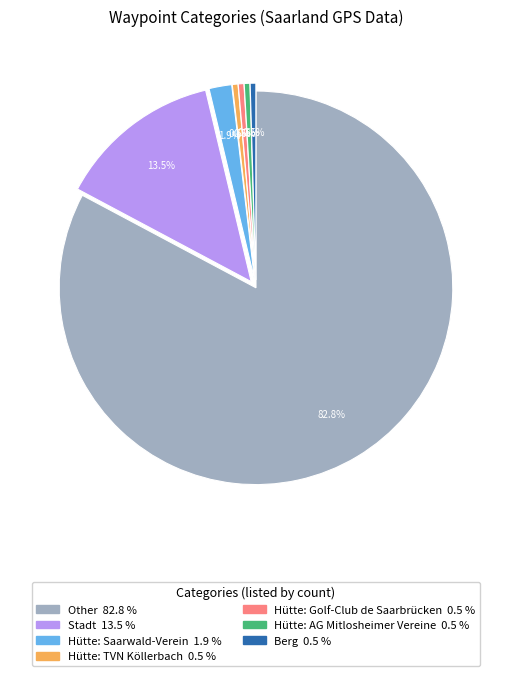

How many slices are in this pie chart?

7